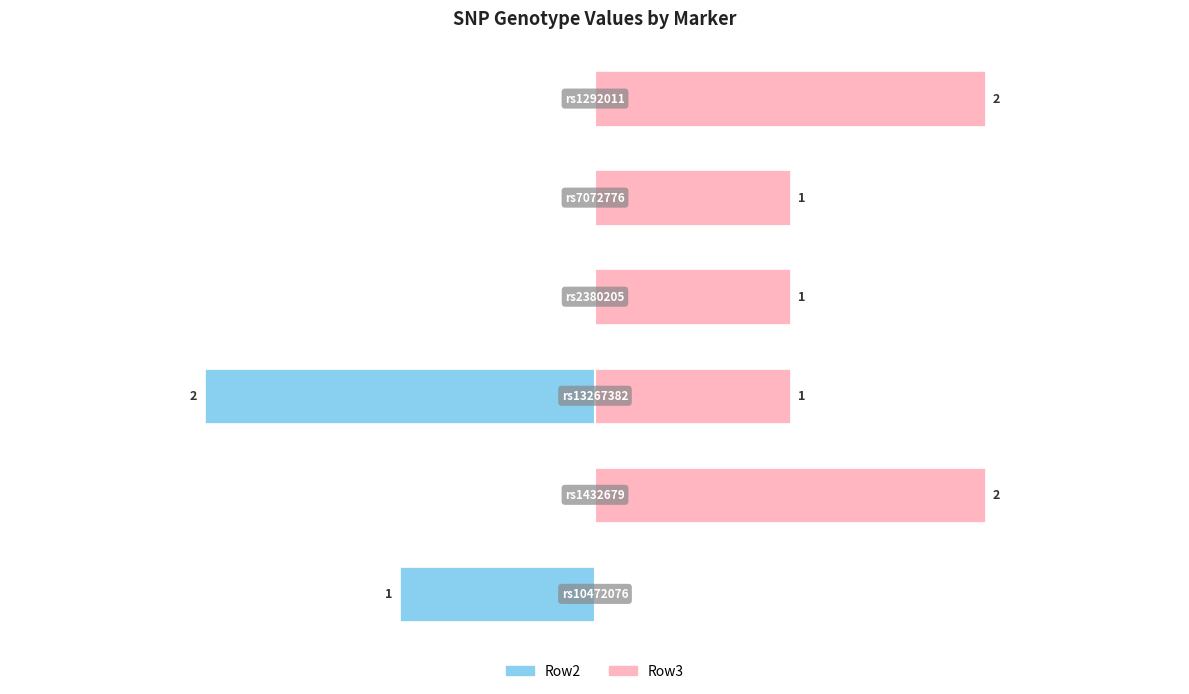

The value of Row3 at 1 is 1. True or false?

False